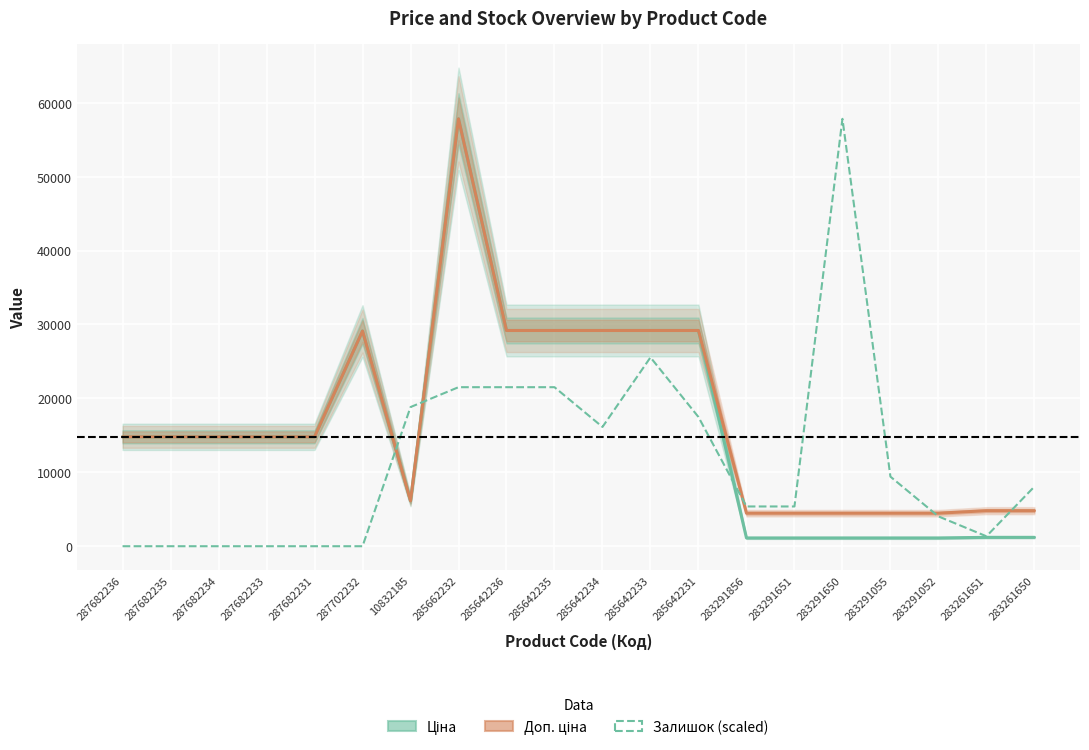

Is it true that Ціна equals 9561.9 at 287682231?

False